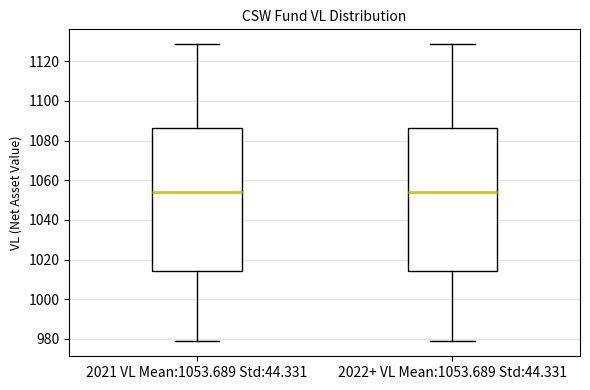

Reading left to right, read every box against the y-axis: the position of its median line, the range the box covers, and the ends of its whiskers. The values are not printed on the chart, so give them approximately, as read against the axis.

2021 VL Mean:1053.689 Std:44.331: median 1054, box 1014 to 1086, whiskers 978 to 1128
2022+ VL Mean:1053.689 Std:44.331: median 1054, box 1014 to 1086, whiskers 978 to 1128